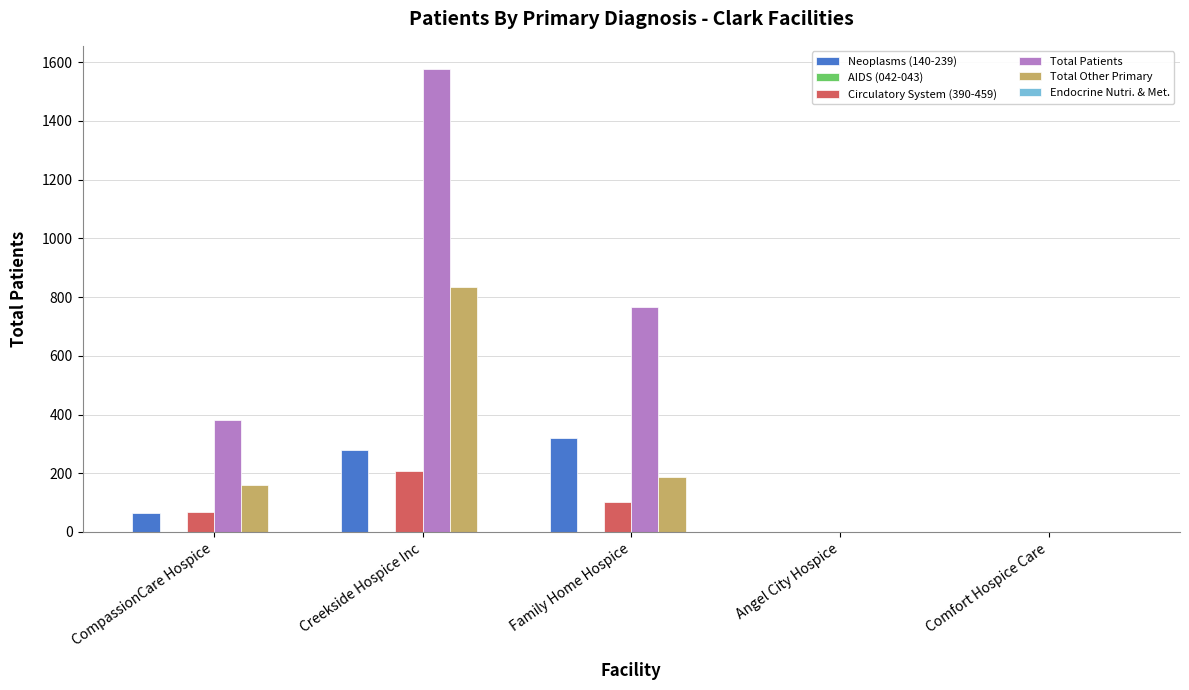

What is the sum of all Neoplasms (140-239) values?

666